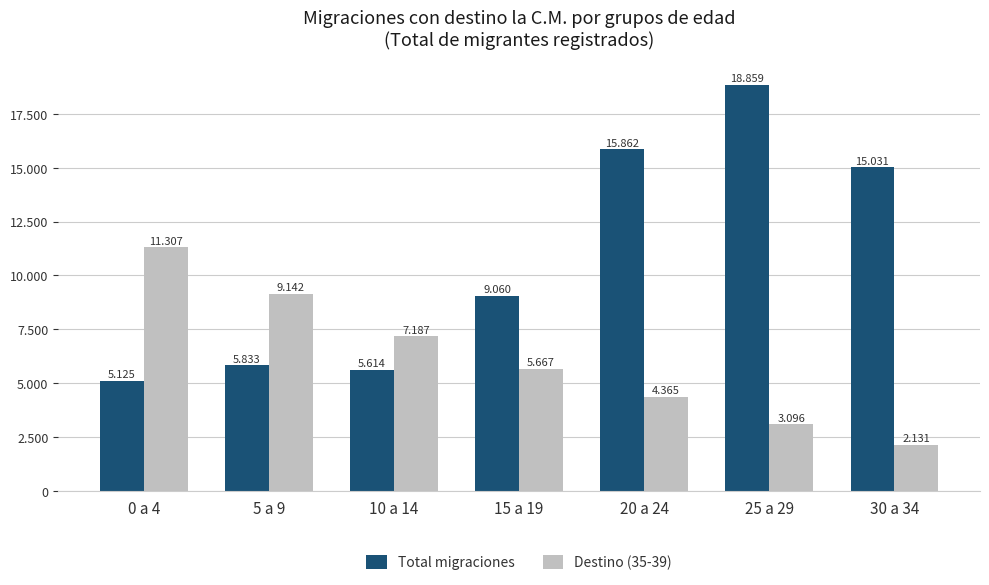

What is the label of the 7th bar from the right?

0 a 4